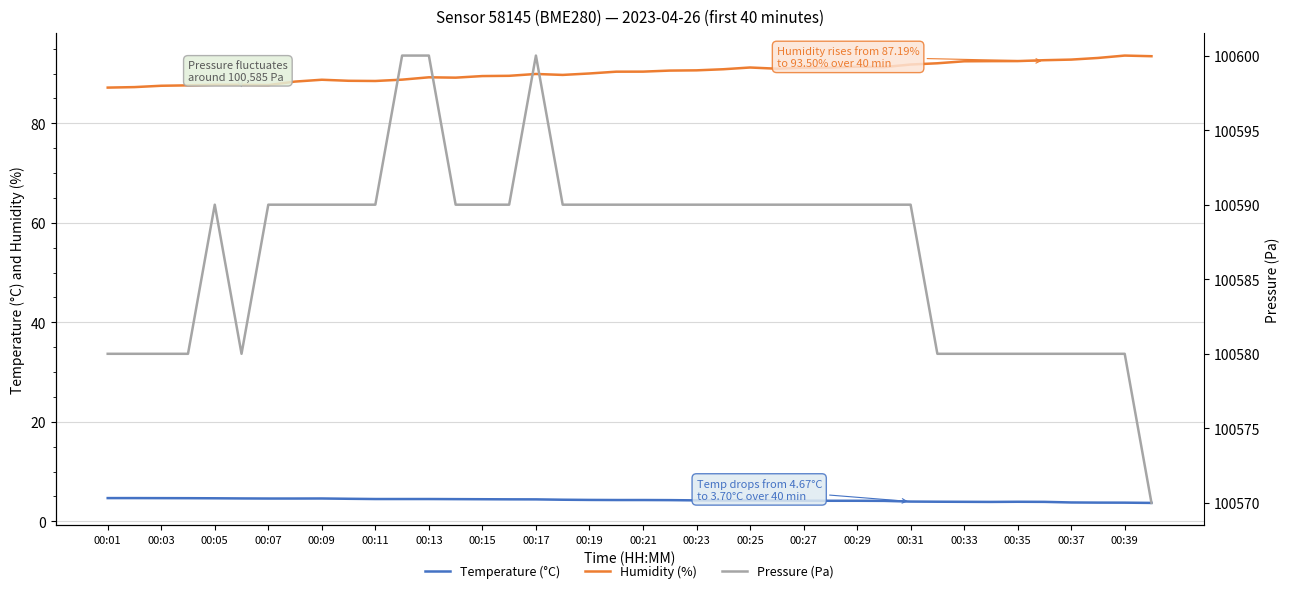

What is the lowest value of the Humidity (%) series?

87.2